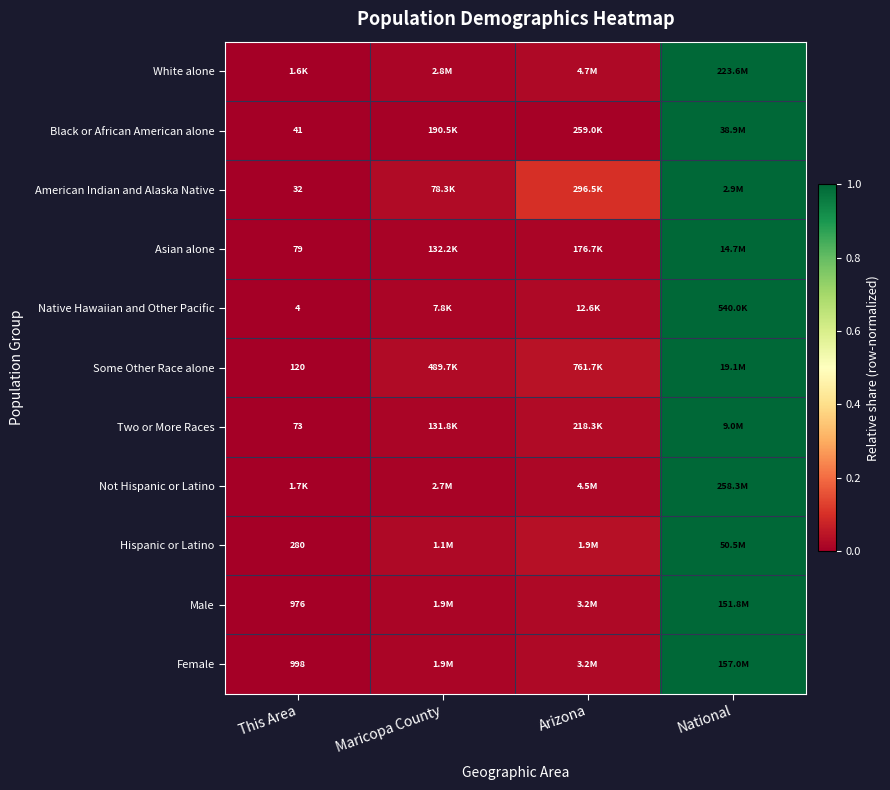

At how many categories does at least one series exceed 0?

4